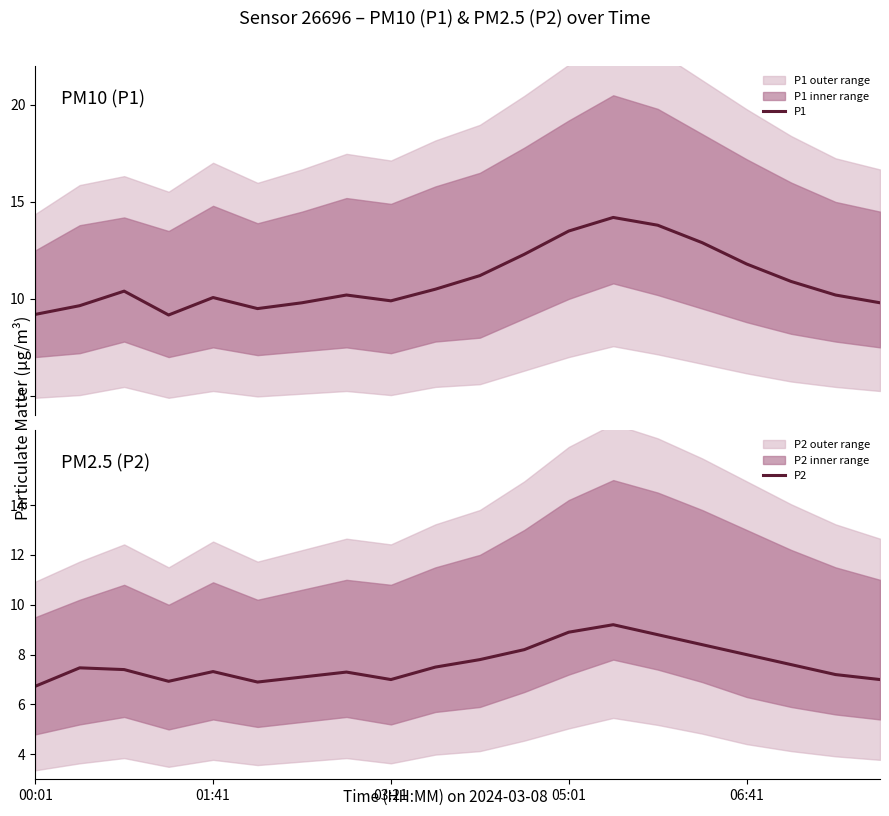

At which category is the sum across all series the highest?

13